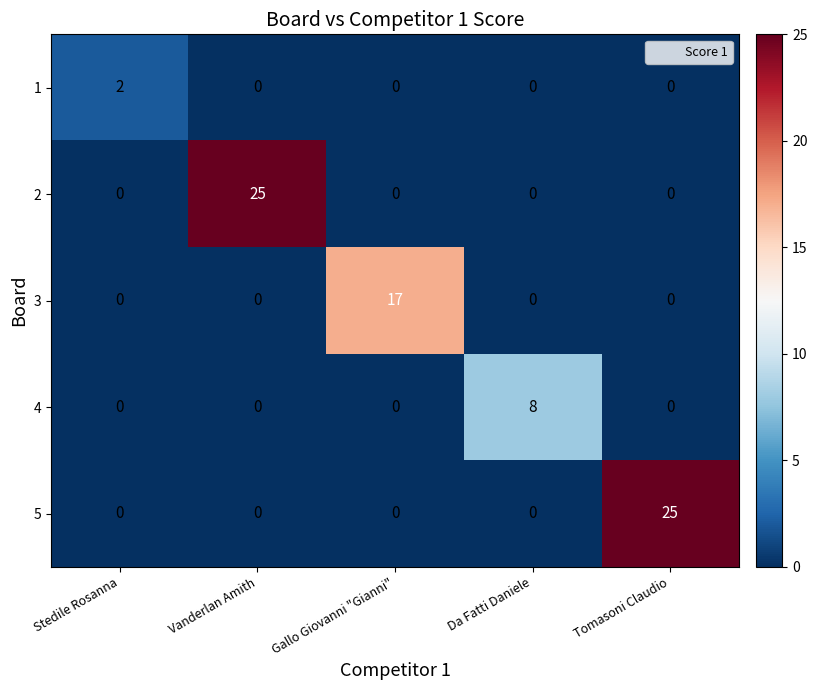

What is the average value of the 3 series?

3